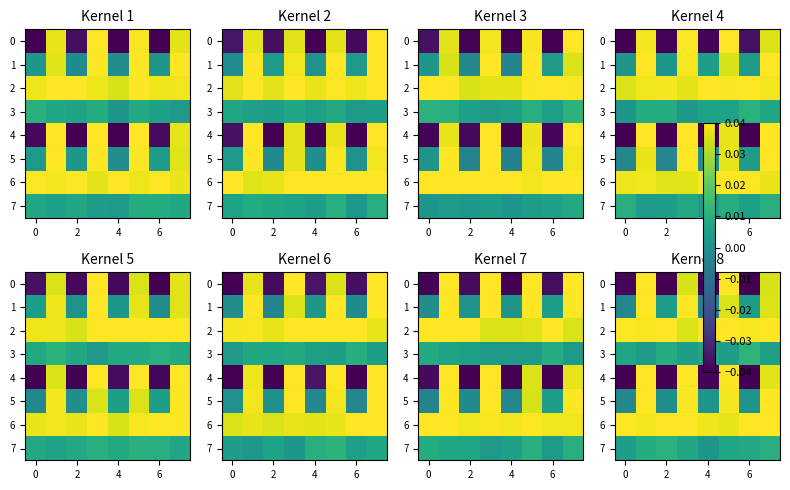

List the series in order of their peak value, highest first.

row_0, row_1, row_2, row_4, row_5, row_6, row_3, row_7